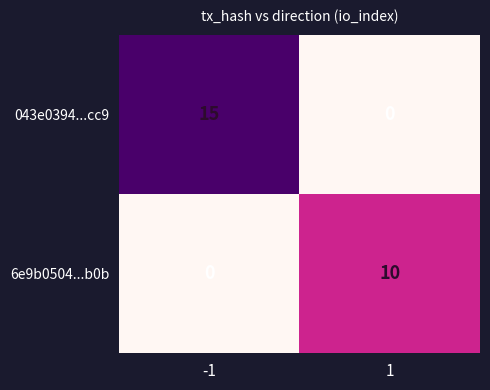

Is it true that 043e0394...cc9 equals 15 at -1?

True